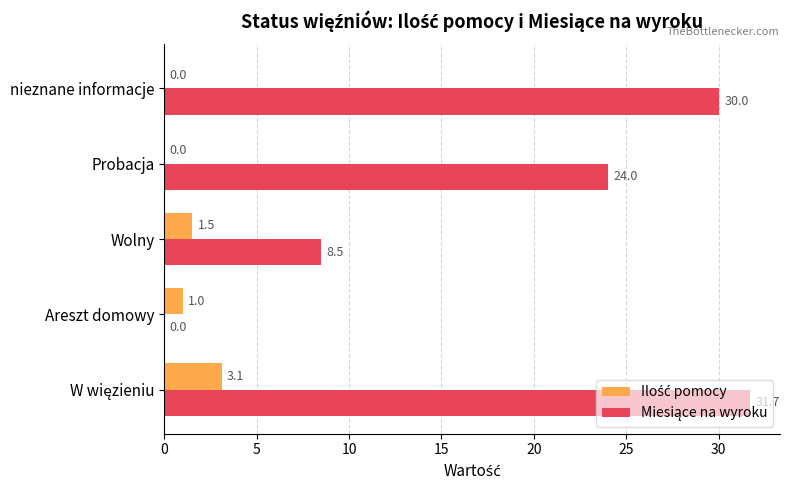

Count the number of categories in the chart.

5